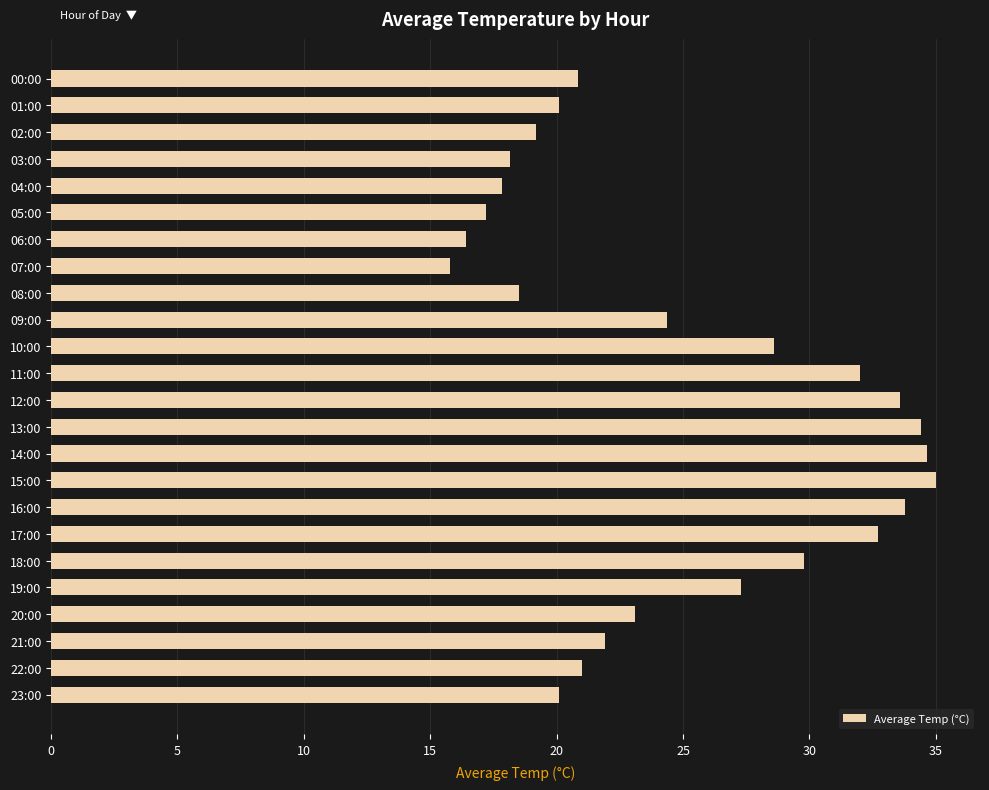

How many distinct data groups are displayed?

1